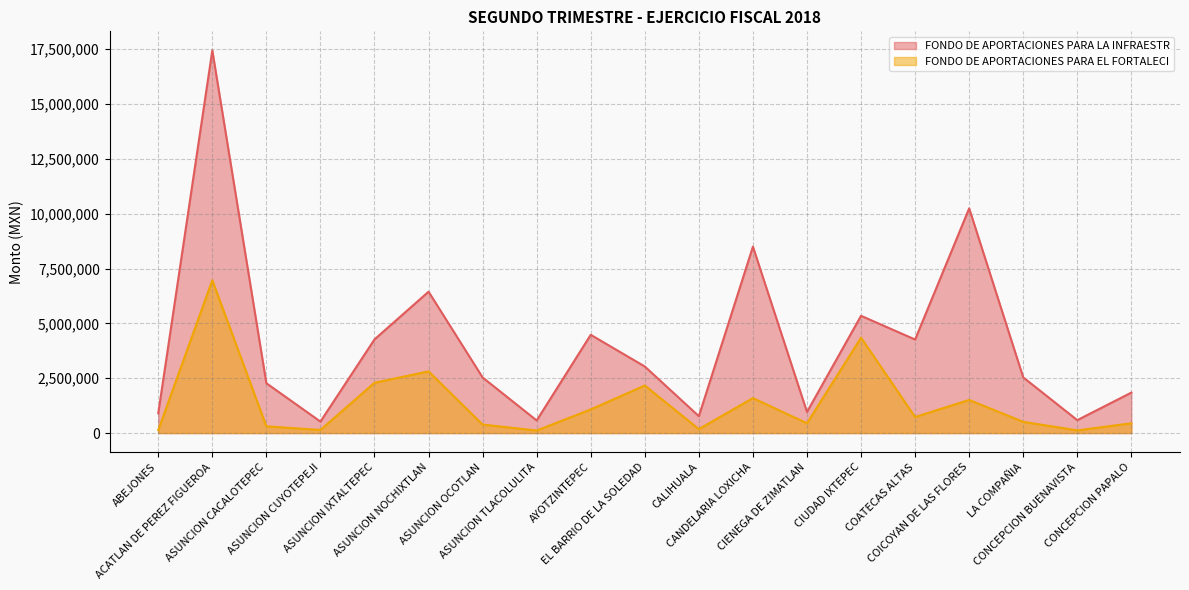

Rank the series by their maximum value, from highest to lowest.

FONDO DE APORTACIONES PARA LA INFRAESTR, FONDO DE APORTACIONES PARA EL FORTALECI